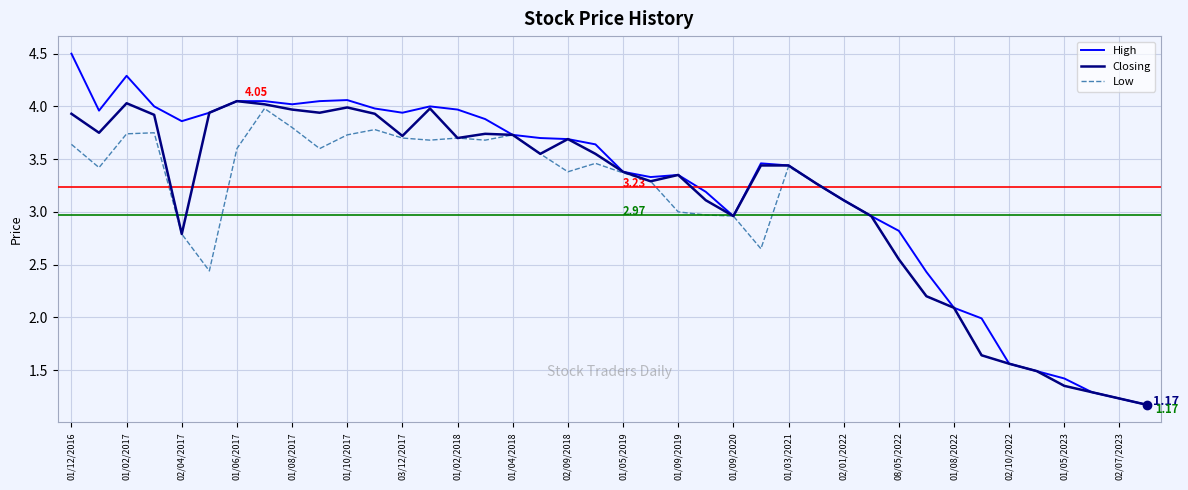

Rank the series by their average value, from highest to lowest.

High, Closing, Low